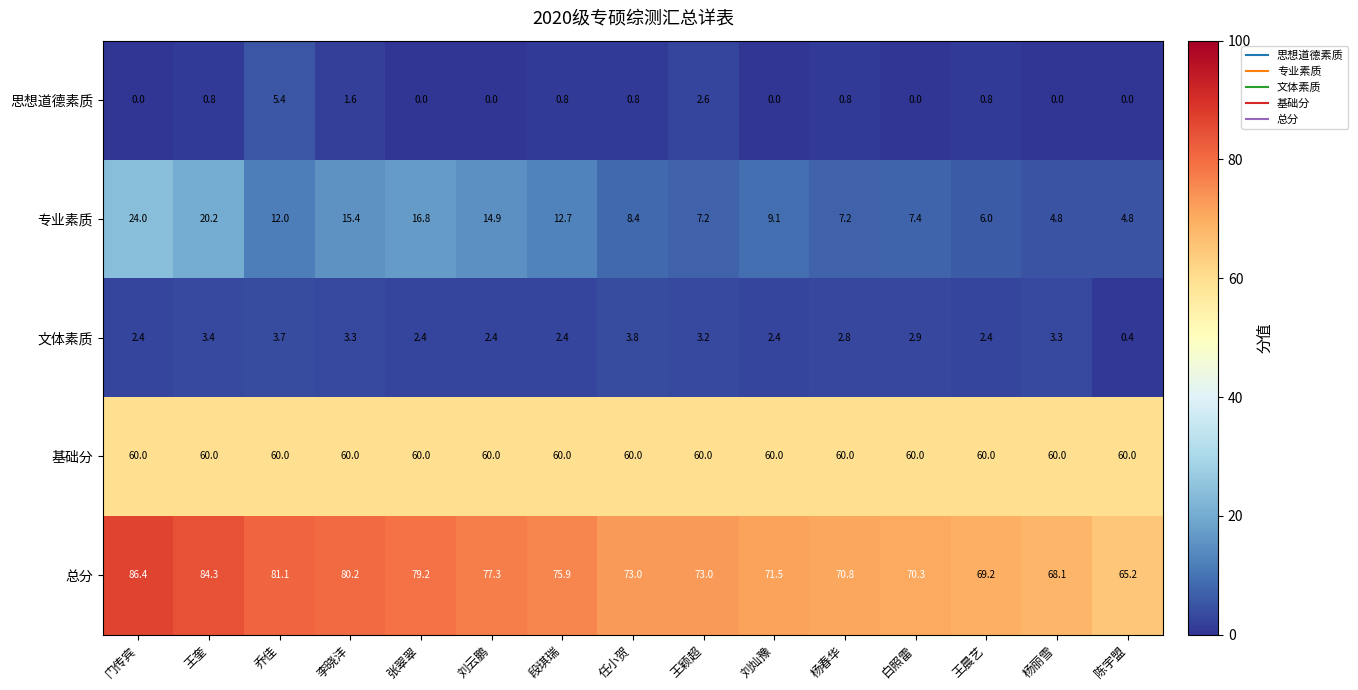

What is the sum of the 基础分 values at 乔佳 and 刘云鹏?

120.0